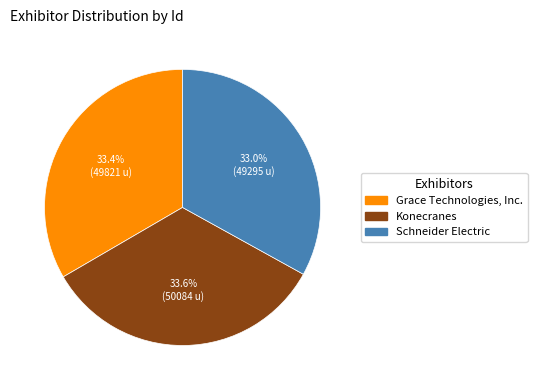

What is the total percentage of Konecranes and Schneider Electric?

66.6%